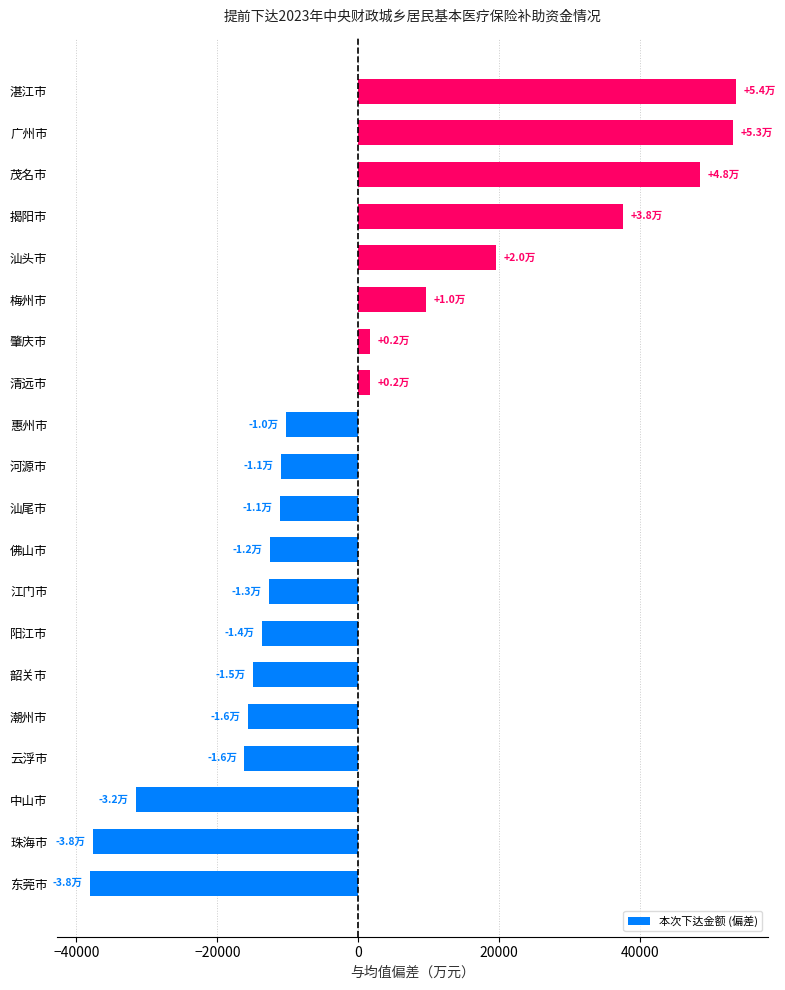

What is the sum of the values at 揭阳市 and 茂名市?

86134.5